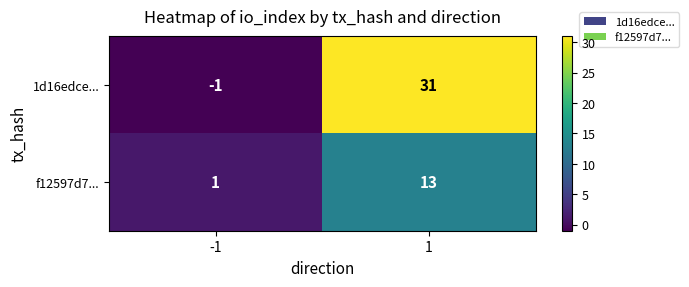

True or false: 1d16edce... has a value of 54 at 1.

False